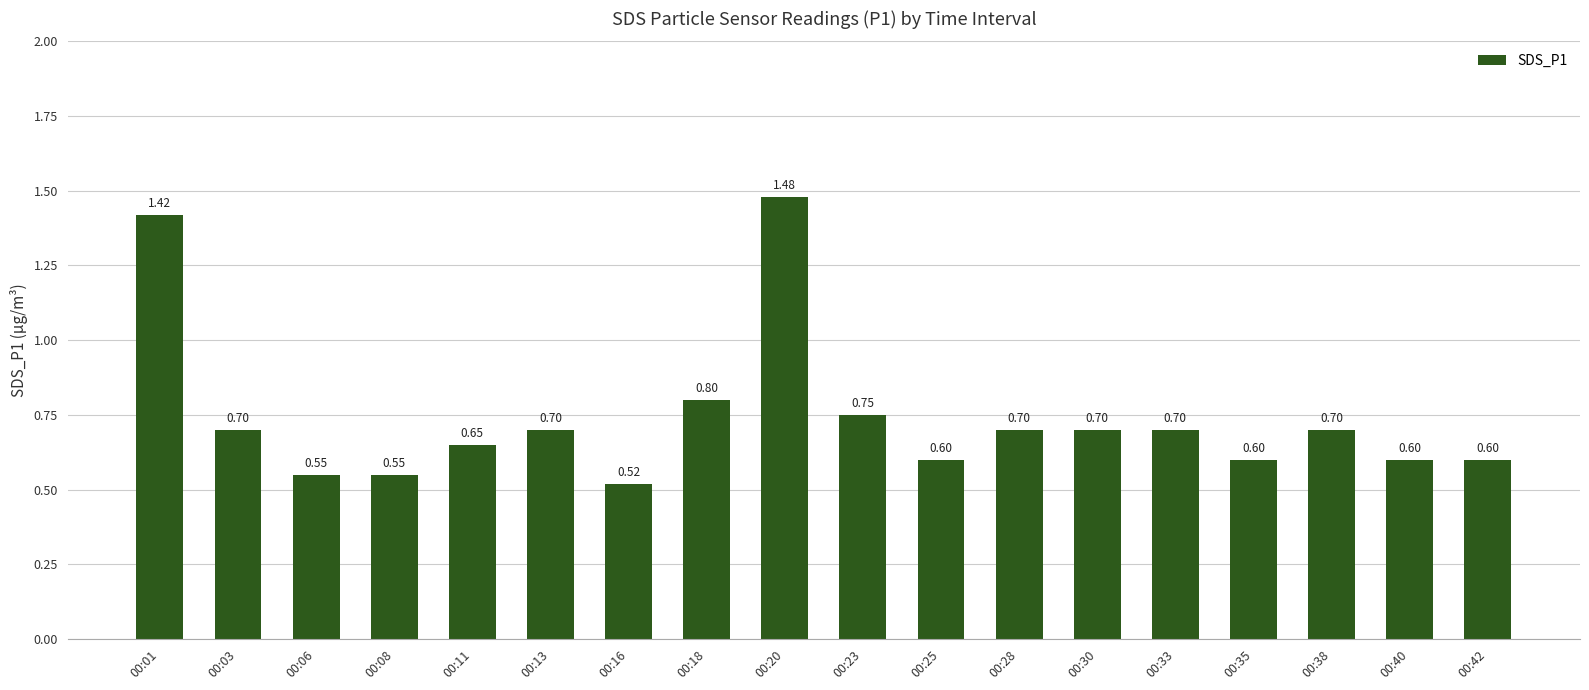

True or false: the data shows 0.6 at 00:25.

True